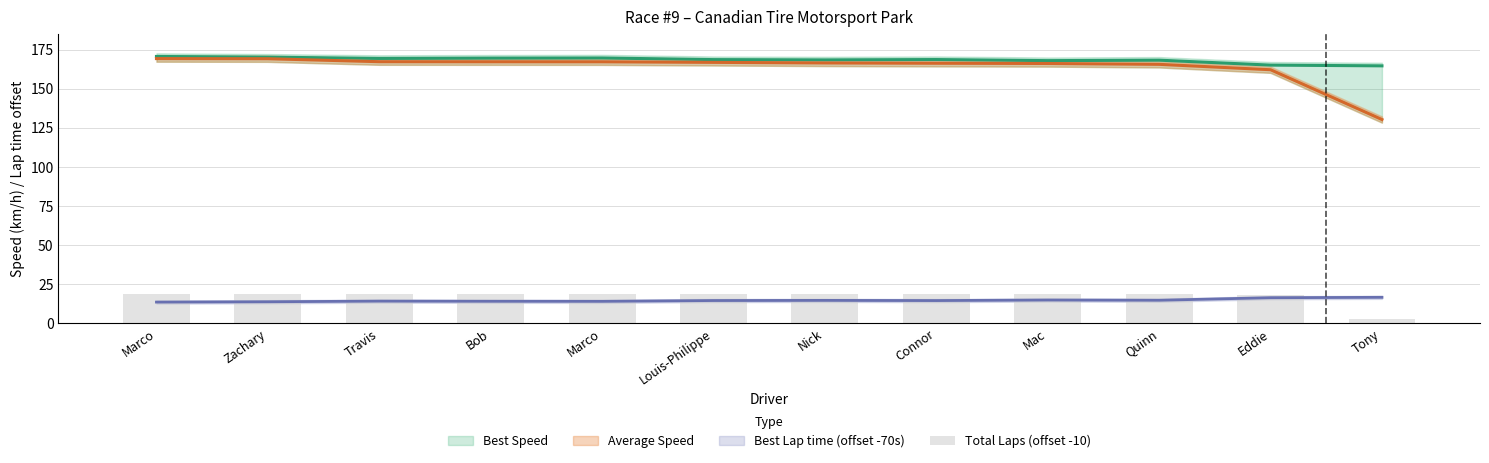

At which label does Best Lap time (offset -70s) reach its minimum?

Marco